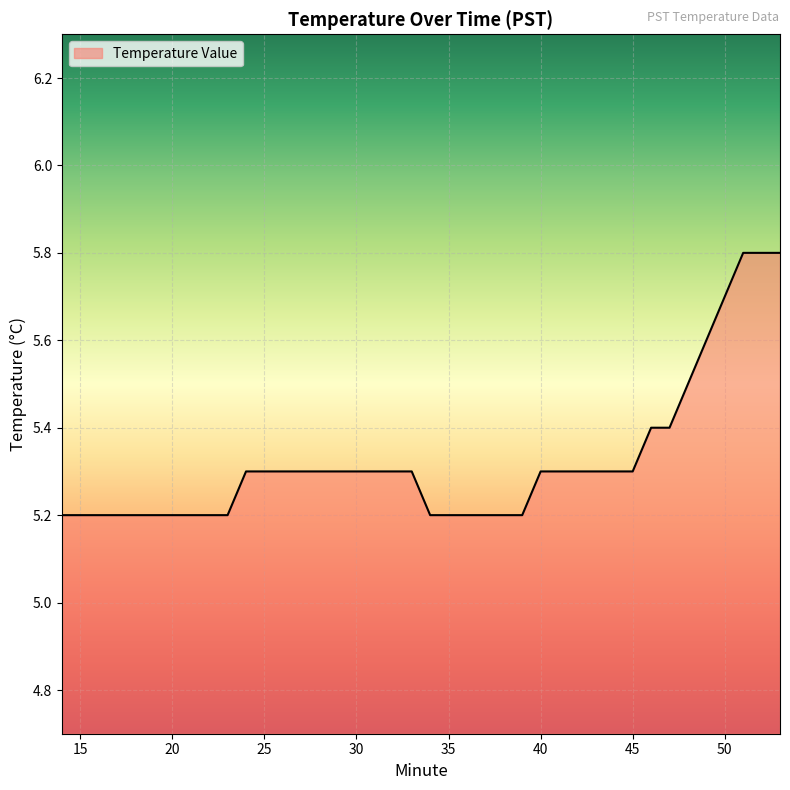

What is the minimum value shown in the chart?

5.2